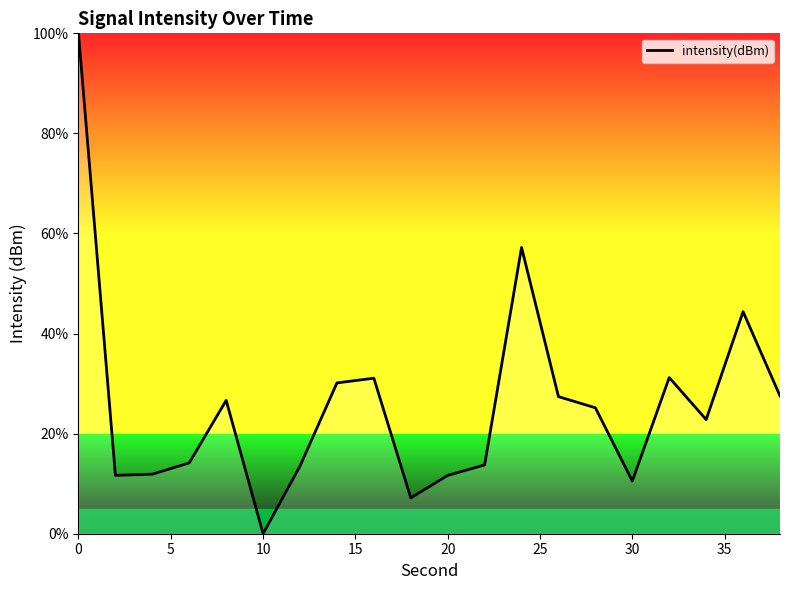

True or false: the data has more than 0 interior local peaks.

True